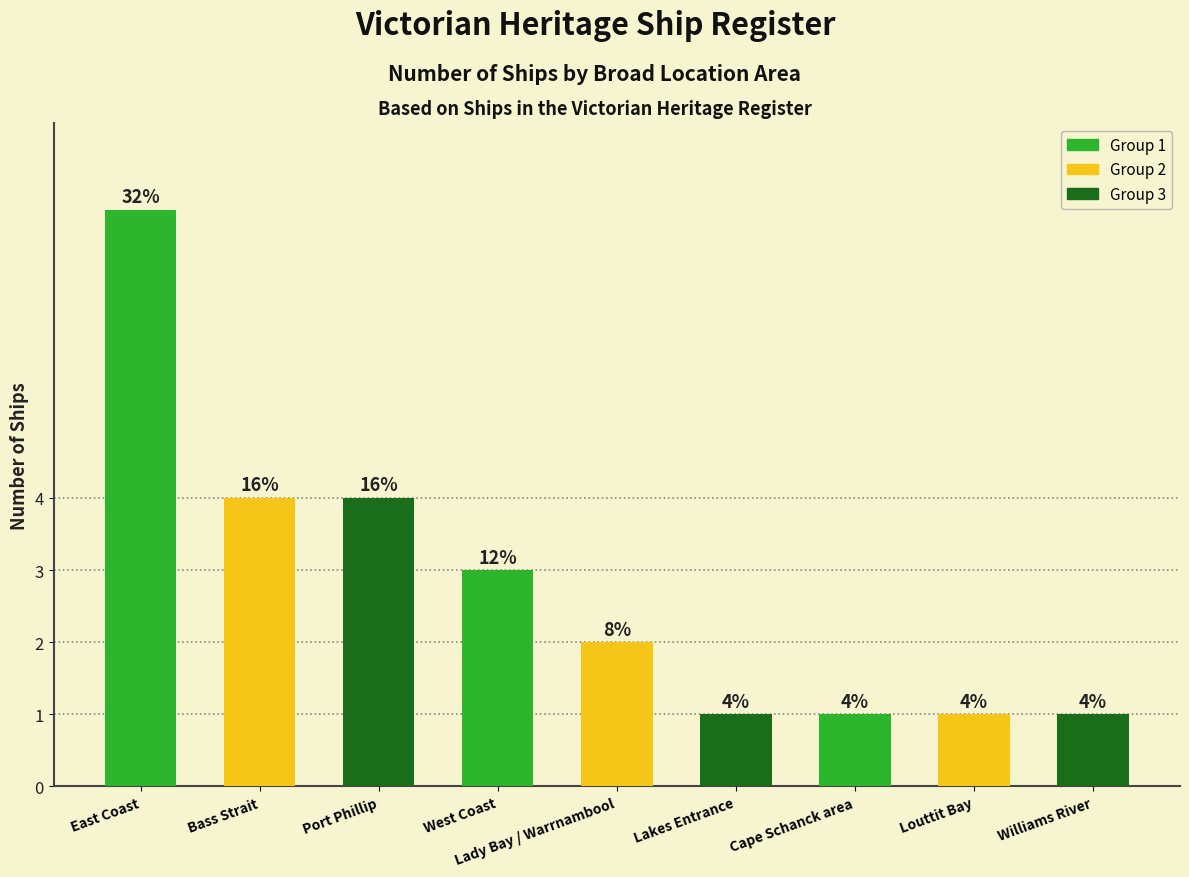

Reading left to right, extract all data points from this chart.

8	4	4	3	2	1	1	1	1